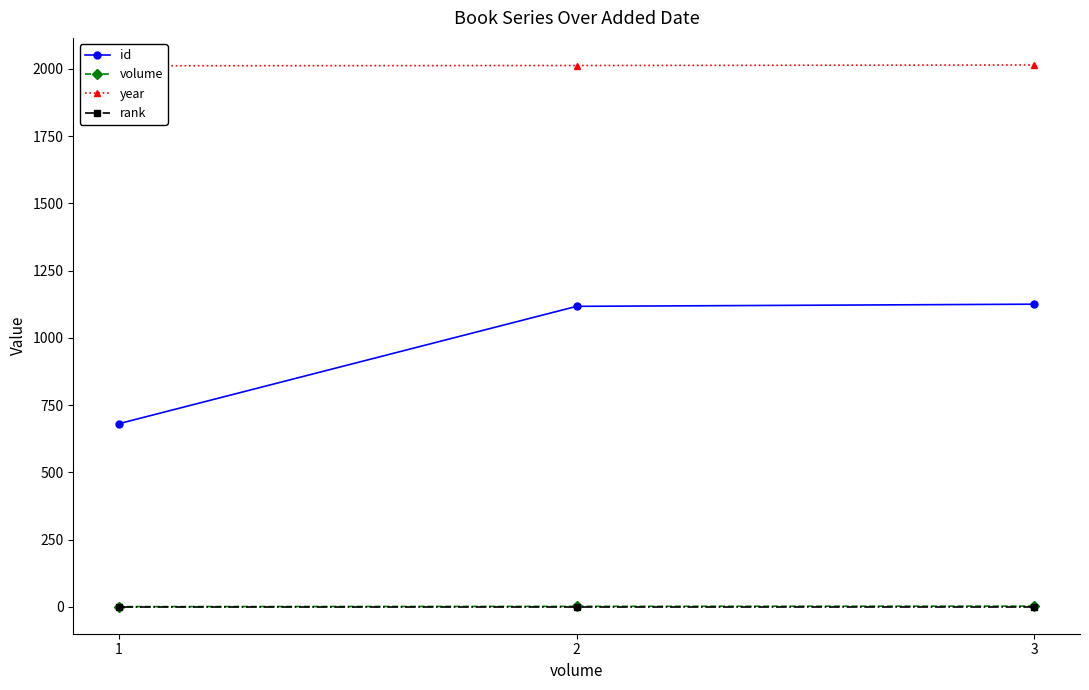

The id series shows 364 at 3. True or false?

False